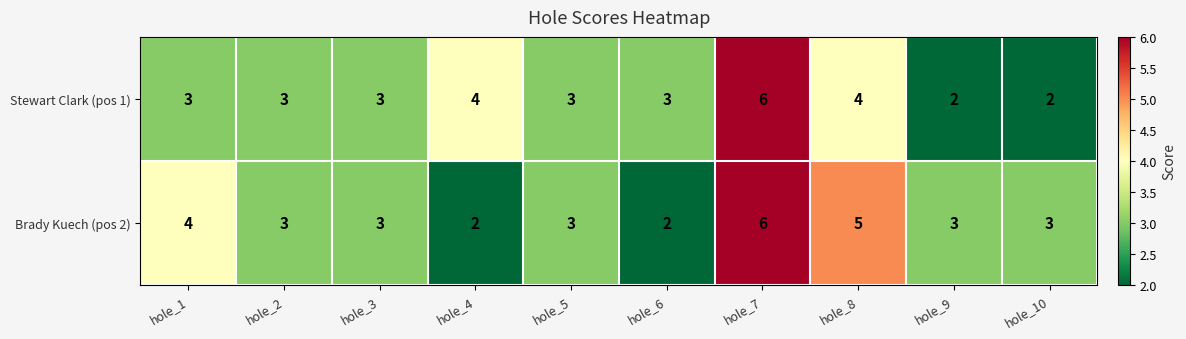

What is the total value across all series at hole_6?

5